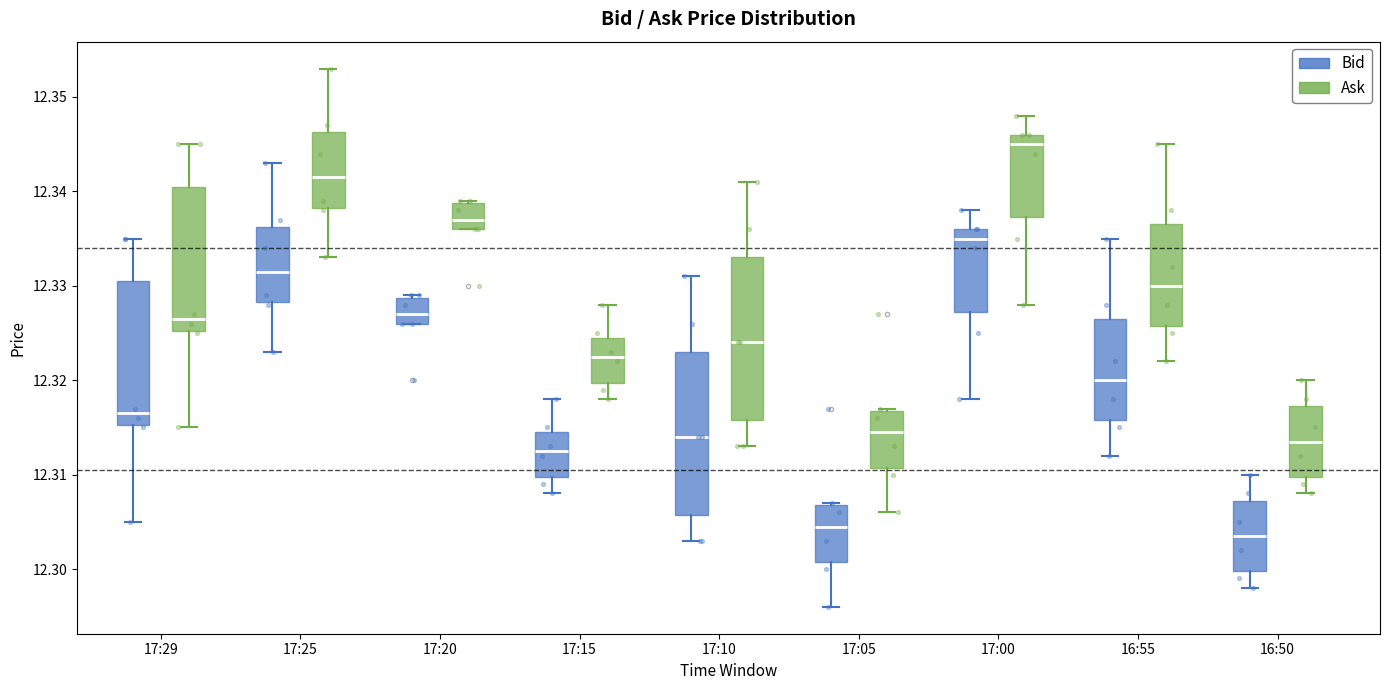

Where does the lower whisker of the box for 17:29 (Bid) end on the y-axis? The values are not printed on the chart, so give them approximately, as read against the axis.

12.305